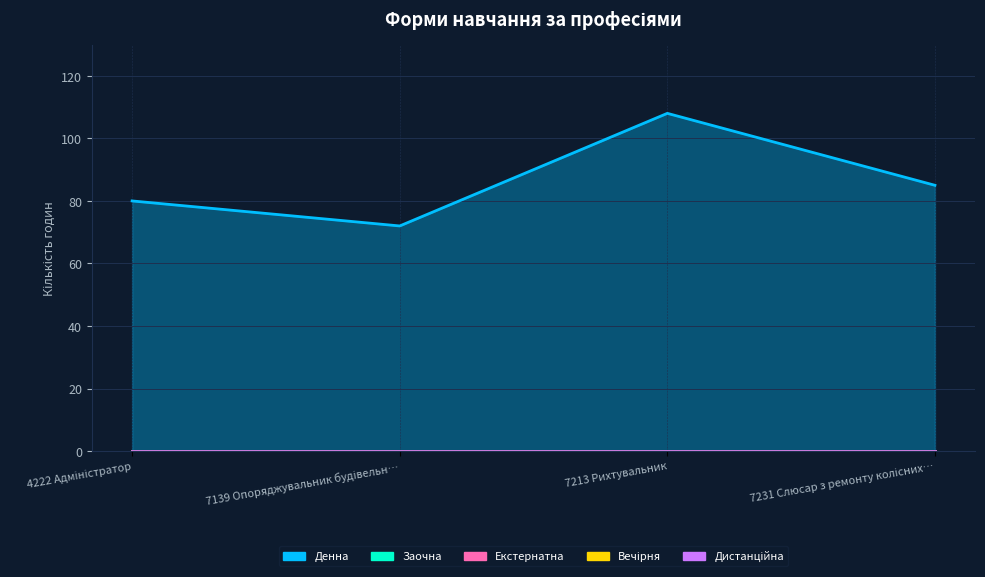

What is the average value of the Денна series?

86